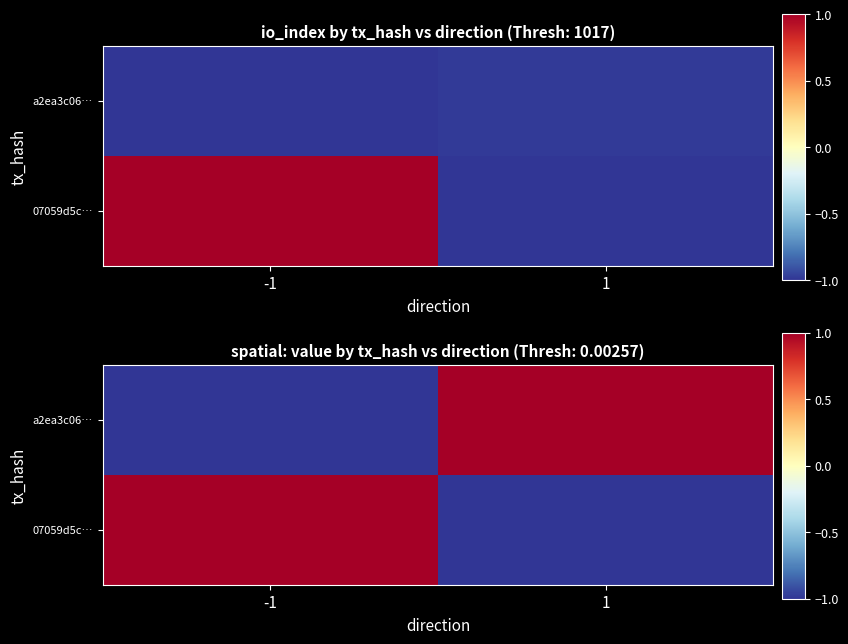

Between 1 and -1, which is larger?

-1